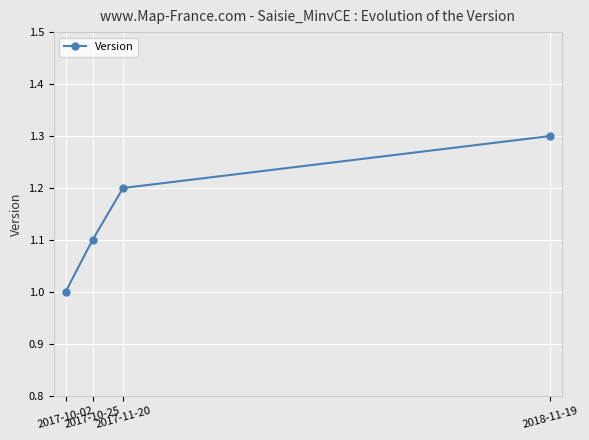

What is the greatest value displayed?

1.3